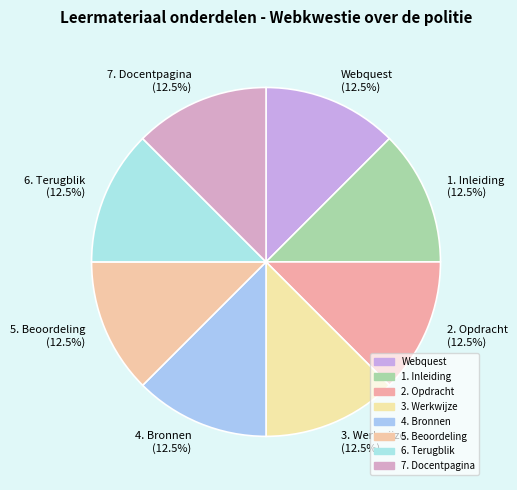

What percentage is NOT represented by 1. Inleiding?

87.5%